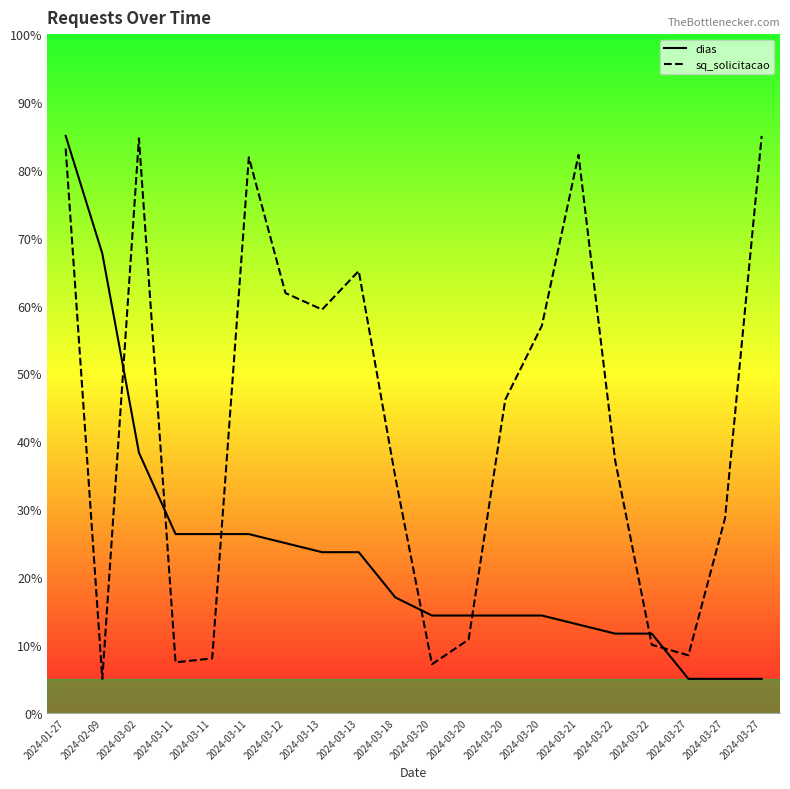

At which label is sq_solicitacao closest to 44?

2024-03-20